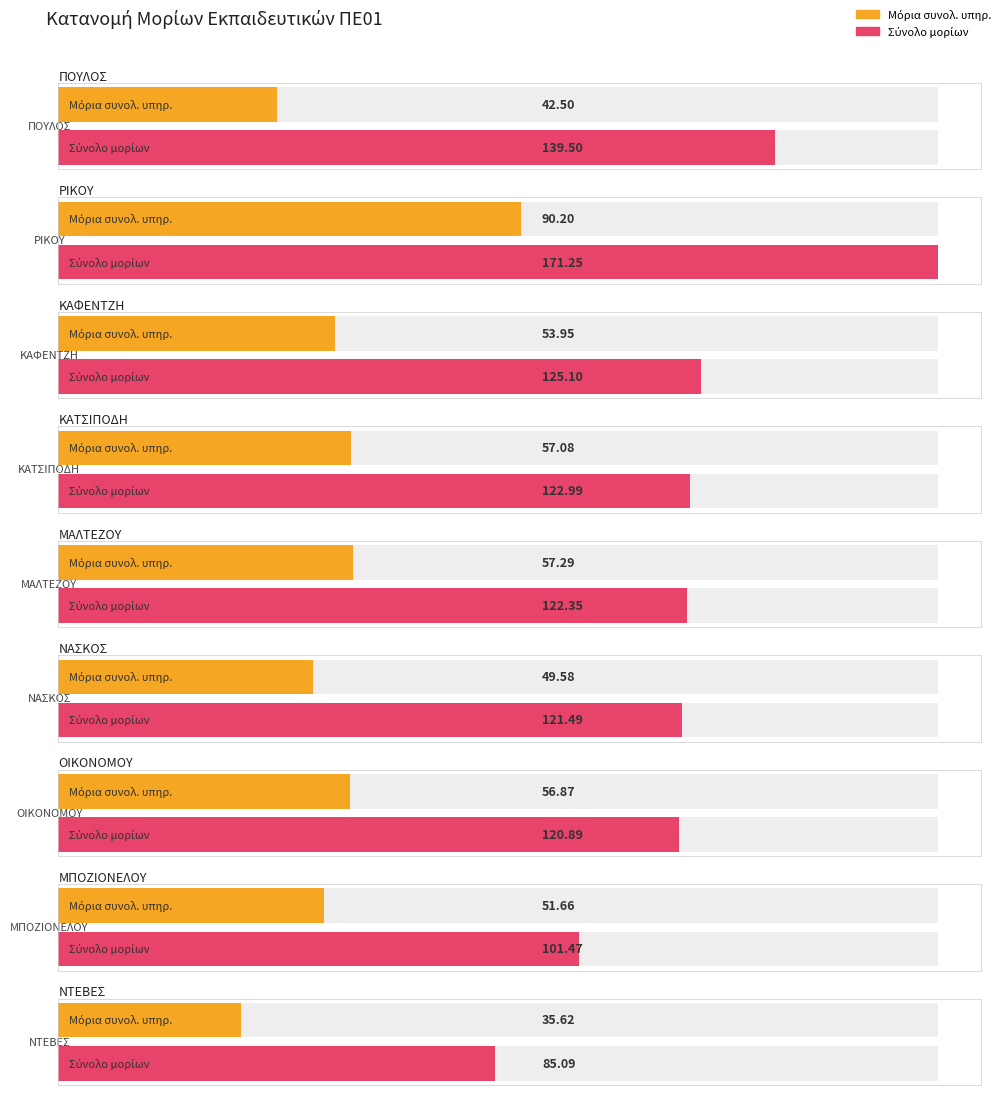

The Μόρια τέκνων series shows 21.9 at ΜΠΟΖΙΟΝΕΛΟΥ. True or false?

False